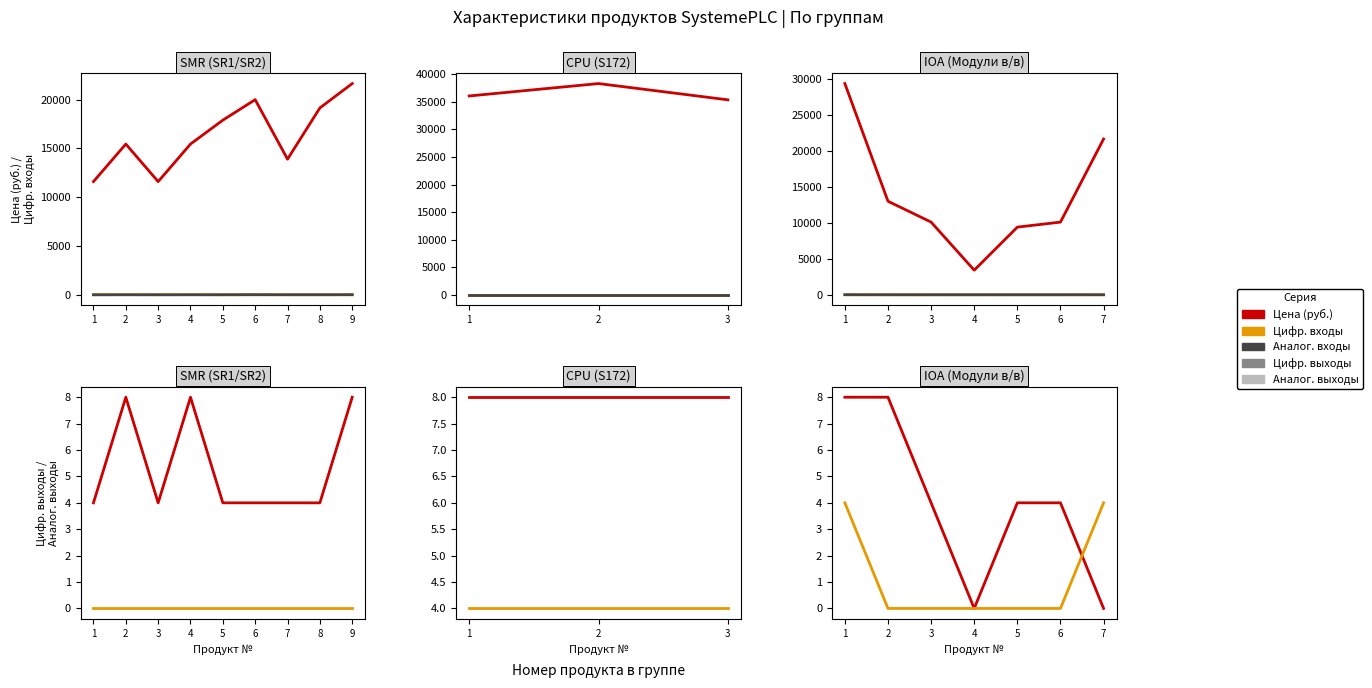

How many data points in Цифр. входы are above 4?

2